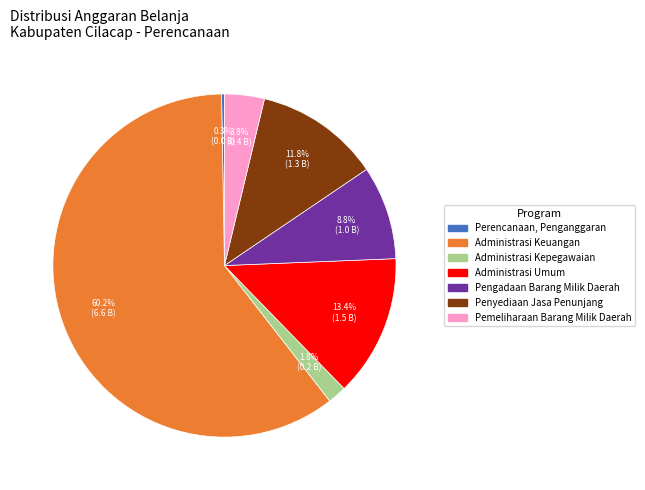

Is there any slice that represents more than half of the pie?

Yes